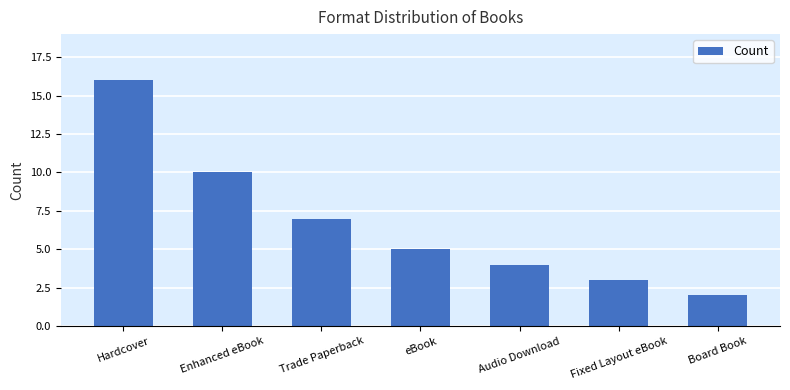

Rank the categories by value from lowest to highest.

Board Book, Fixed Layout eBook, Audio Download, eBook, Trade Paperback, Enhanced eBook, Hardcover